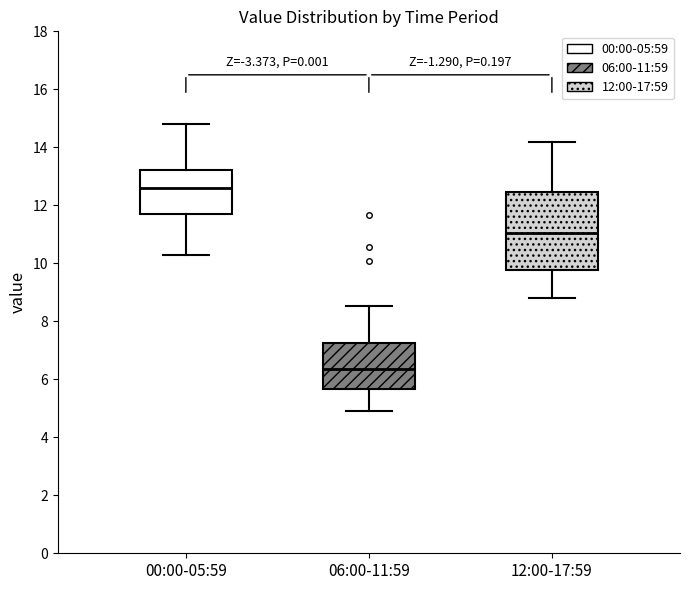

Where is the lower edge of the box for 12:00-17:59 on the y-axis? The values are not printed on the chart, so give them approximately, as read against the axis.

9.8